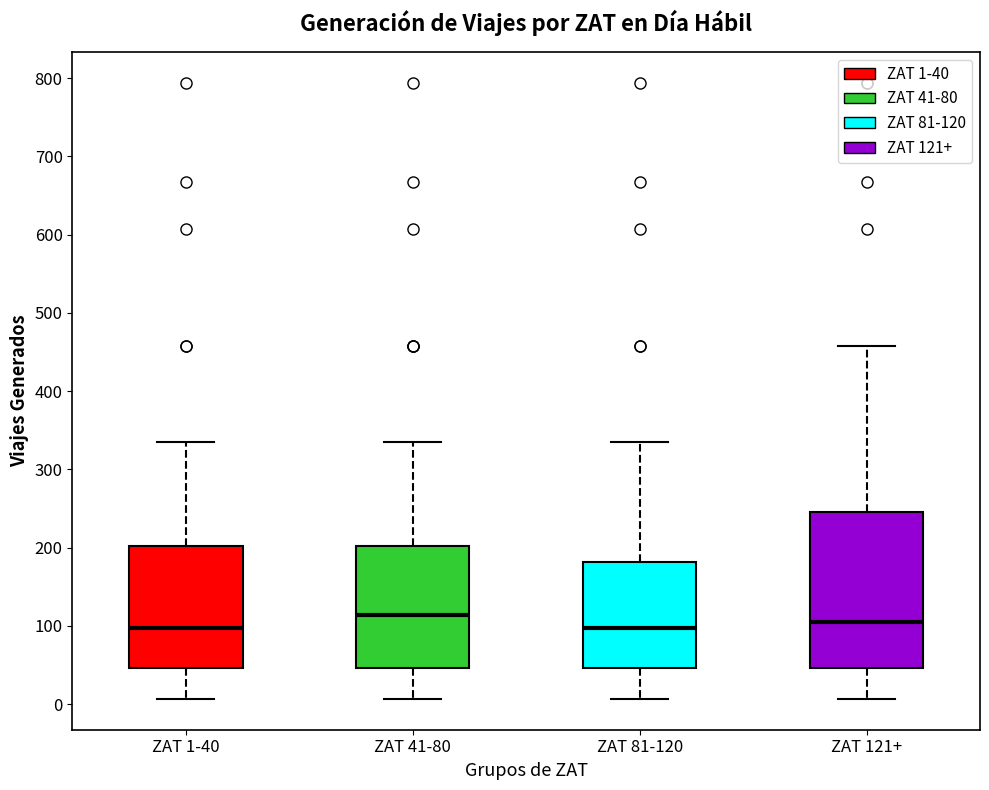

Reading left to right, read every box against the y-axis: the position of its median line, the range the box covers, and the ends of its whiskers. The values are not printed on the chart, so give them approximately, as read against the axis.

ZAT 1-40: median 100, box 50 to 200, whiskers 10 to 340
ZAT 41-80: median 110, box 50 to 200, whiskers 10 to 340
ZAT 81-120: median 100, box 50 to 180, whiskers 10 to 340
ZAT 121+: median 110, box 50 to 250, whiskers 10 to 460